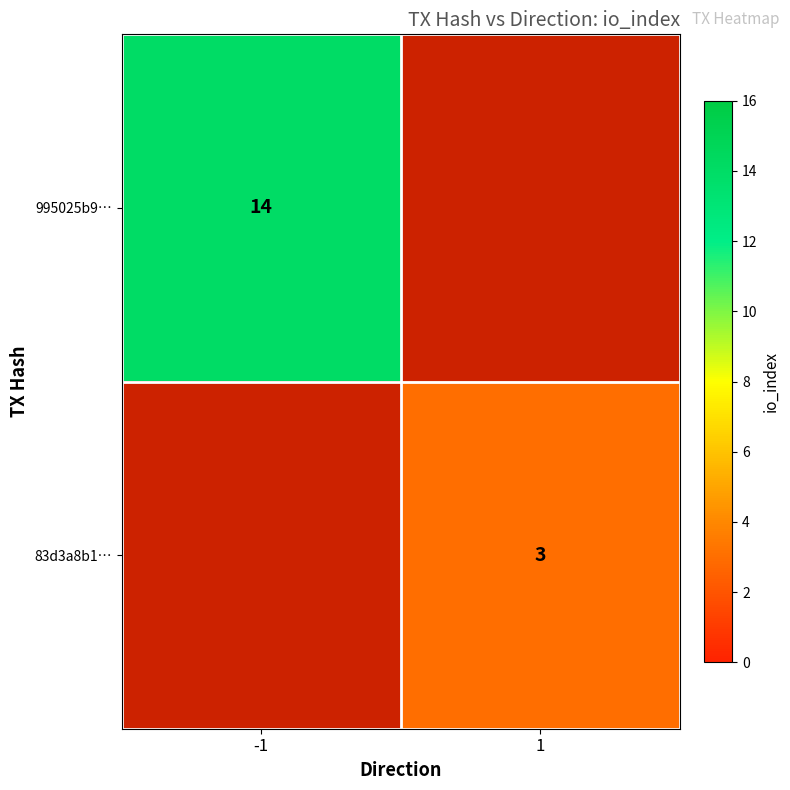

The value of 83d3a8b1… at 1 is 3. True or false?

True